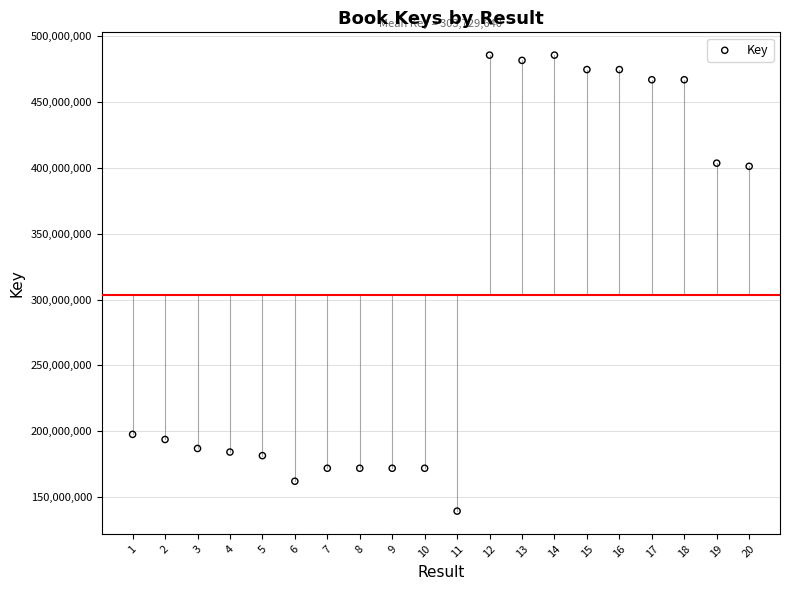

What is the range of Y values (max minus min)?

346518965